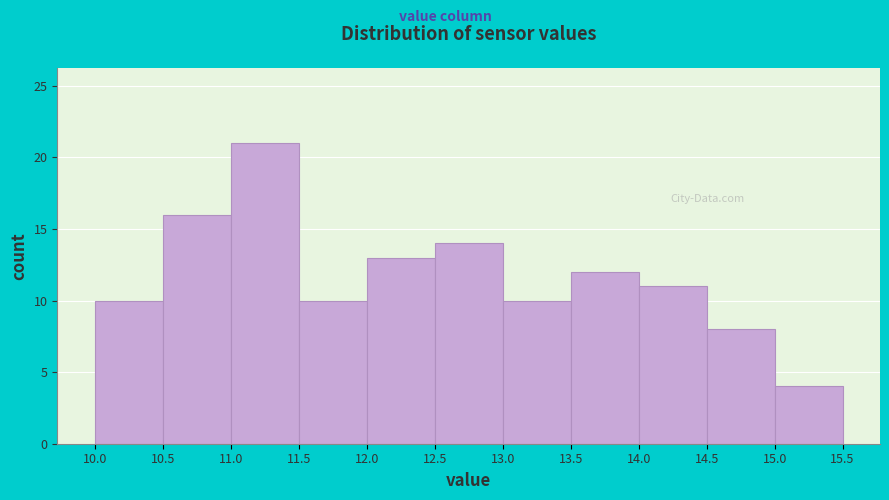

Reading left to right, list every bar in this chart as the range it spans on the x-axis followed by its height. The values are not printed on the chart, so give them approximately, as read against the axis.

10.0 to 10.5: 10
10.5 to 11.0: 16
11.0 to 11.5: 21
11.5 to 12.0: 10
12.0 to 12.5: 13
12.5 to 13.0: 14
13.0 to 13.5: 10
13.5 to 14.0: 12
14.0 to 14.5: 11
14.5 to 15.0: 8
15.0 to 15.5: 4